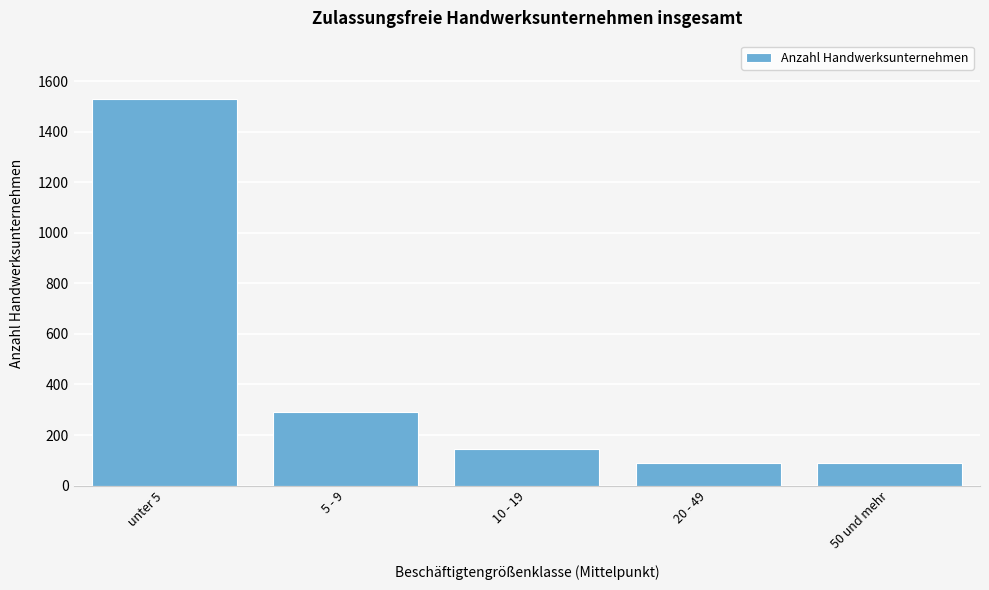

Reading right to left, list all the values displayed in this chart.

50 und mehr=89	20 - 49=89	10 - 19=143	5 - 9=291	unter 5=1530